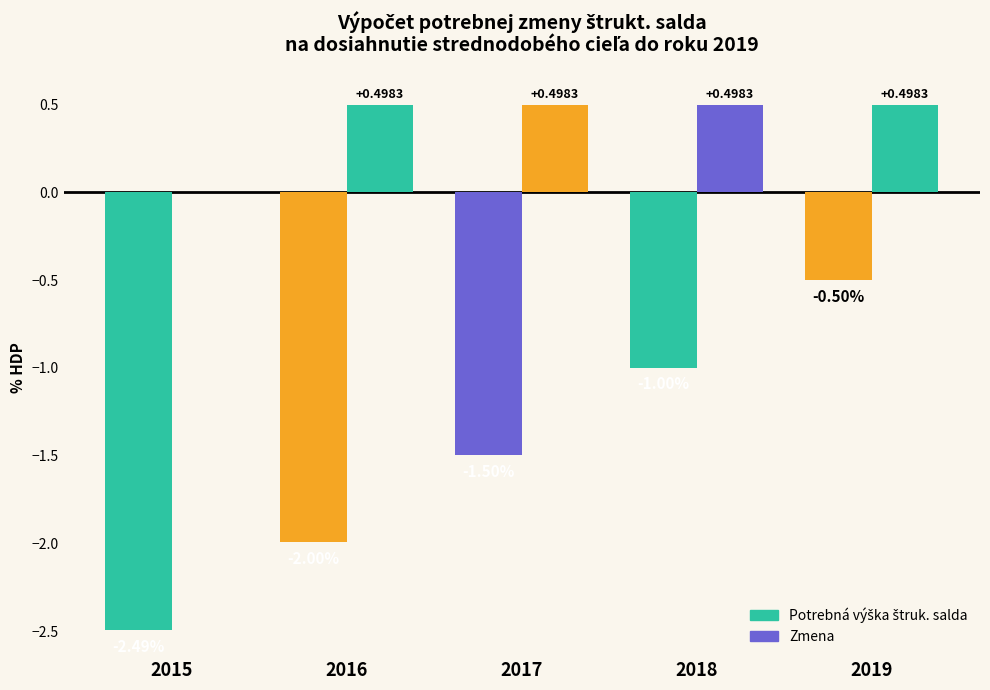

Are the bars grouped side by side (vs. stacked)?

Yes